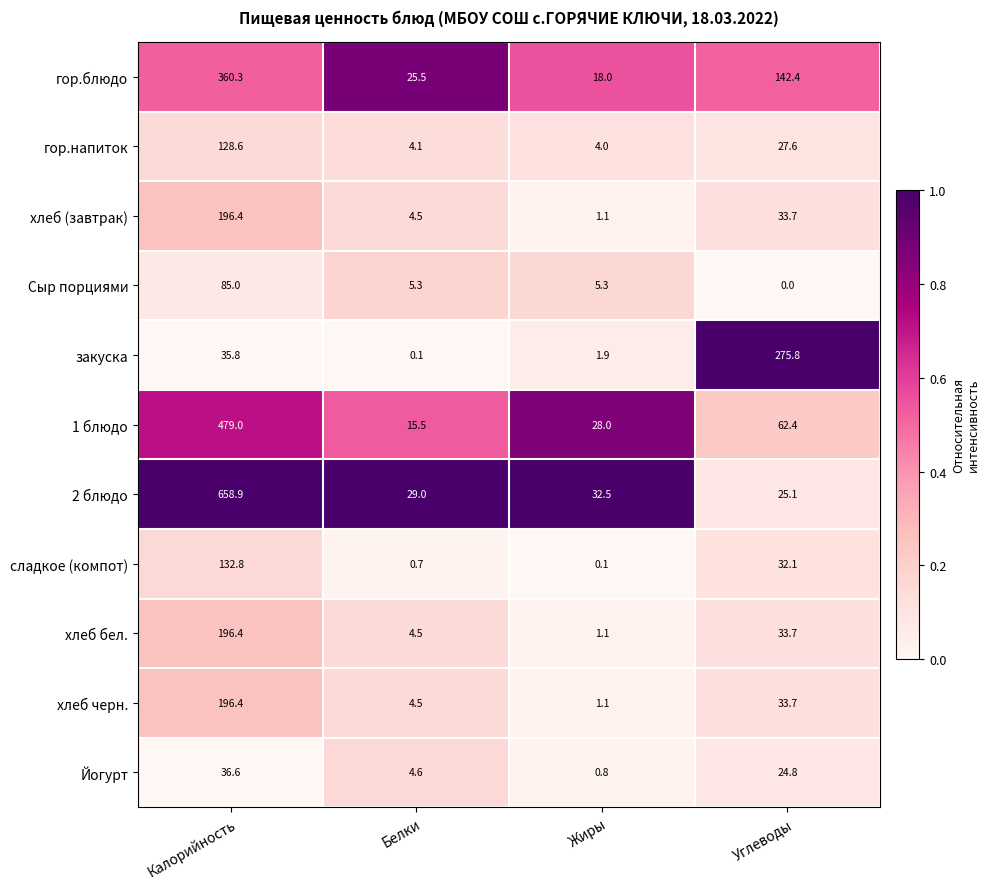

The value of сладкое (компот) at Калорийность is 132.8. True or false?

True